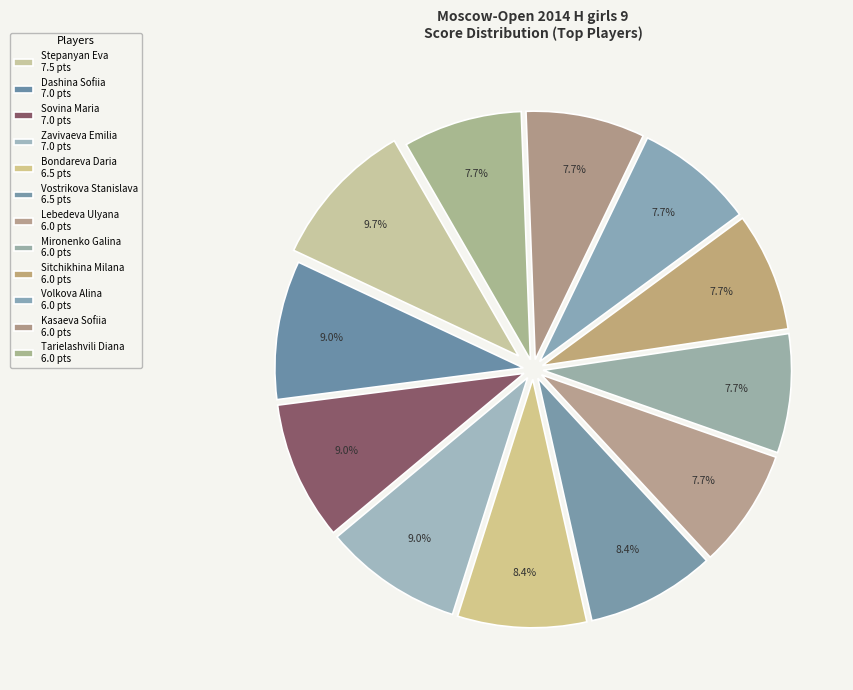

Count the number of slices in the pie.

12